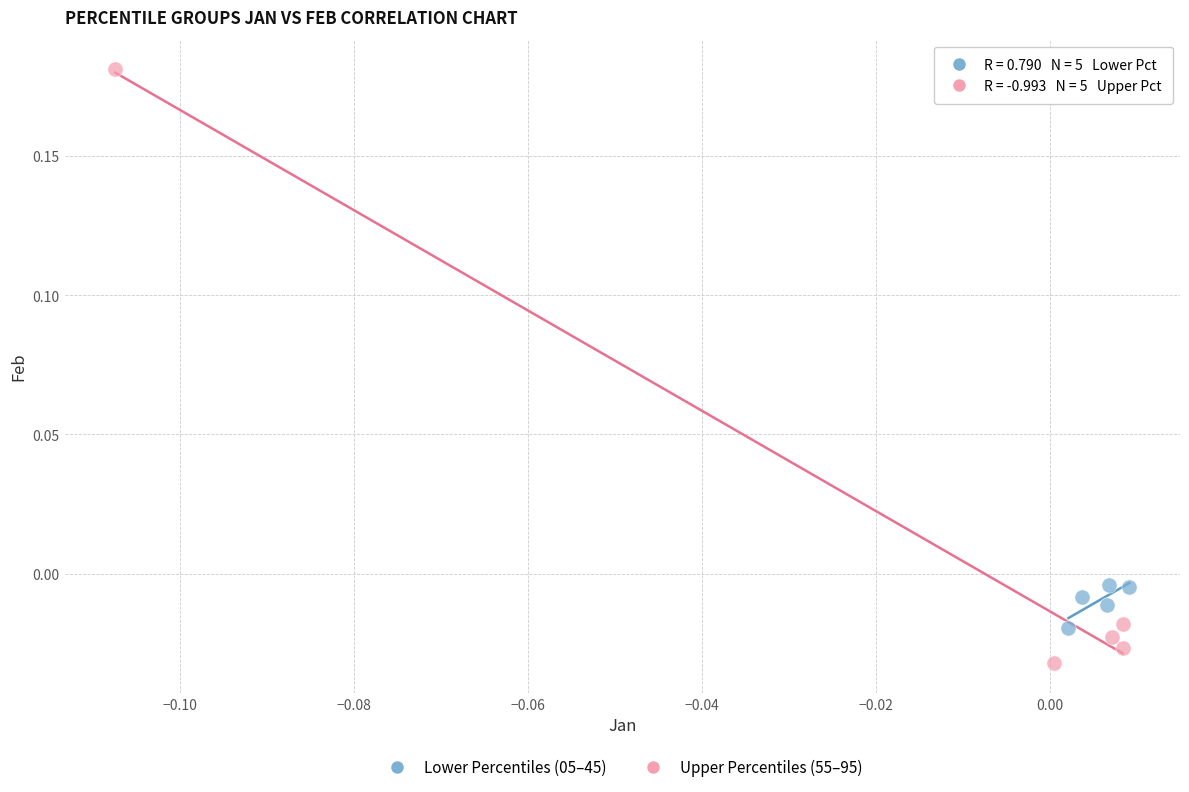

Which series reaches the minimum Y coordinate?

Upper Percentiles (55–95)